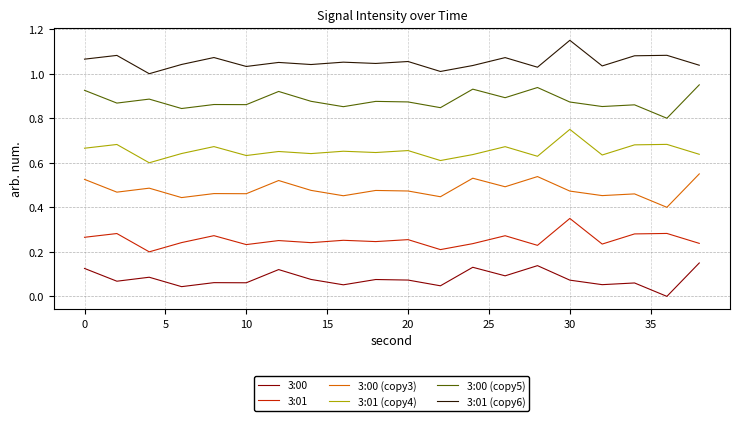

True or false: 3:01 (copy4) and 3:01 (copy6) intersect in this chart.

False